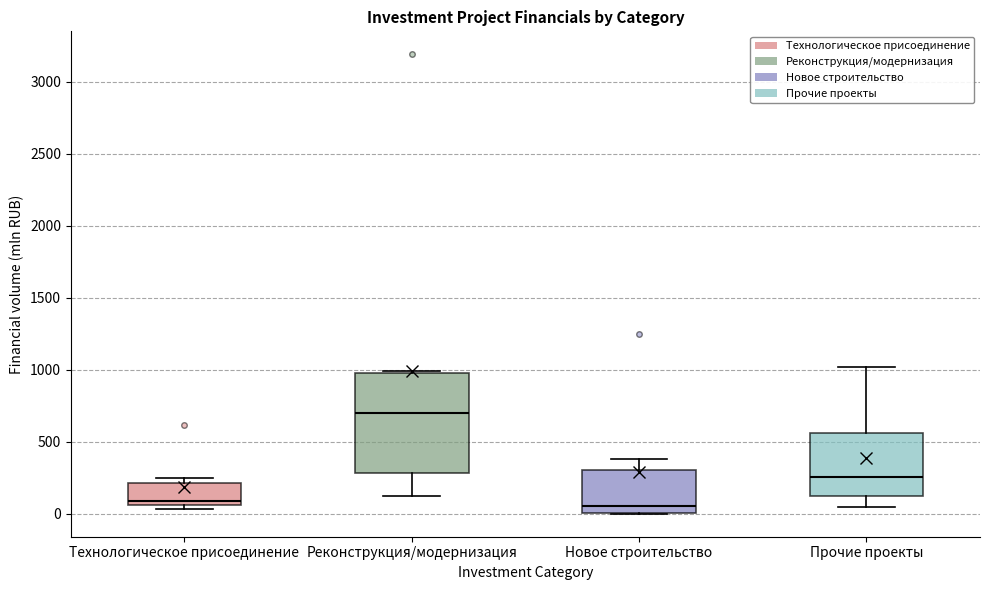

Where does the upper whisker of the box for Новое строительство end on the y-axis? The values are not printed on the chart, so give them approximately, as read against the axis.

400